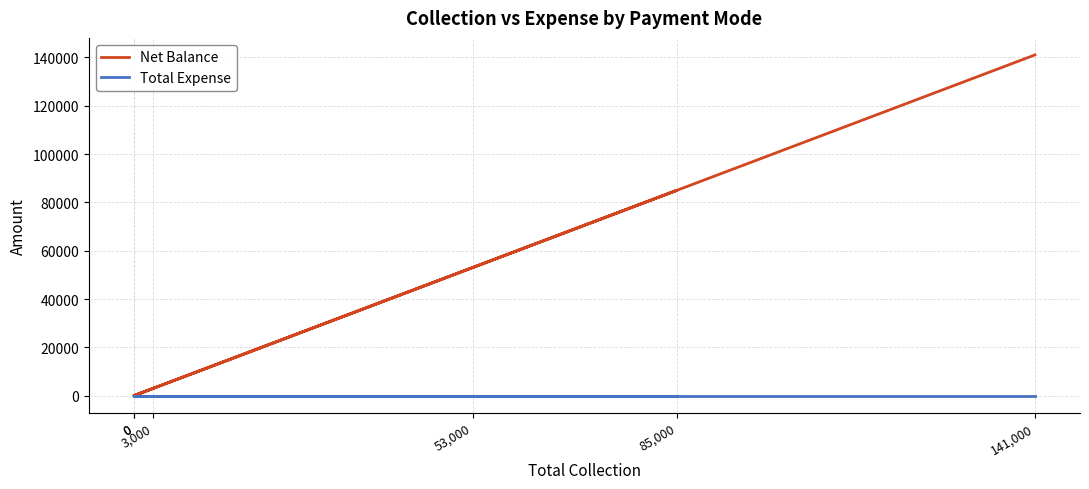

What is the difference between the Net Balance values at 3,000 and 53,000?

50000